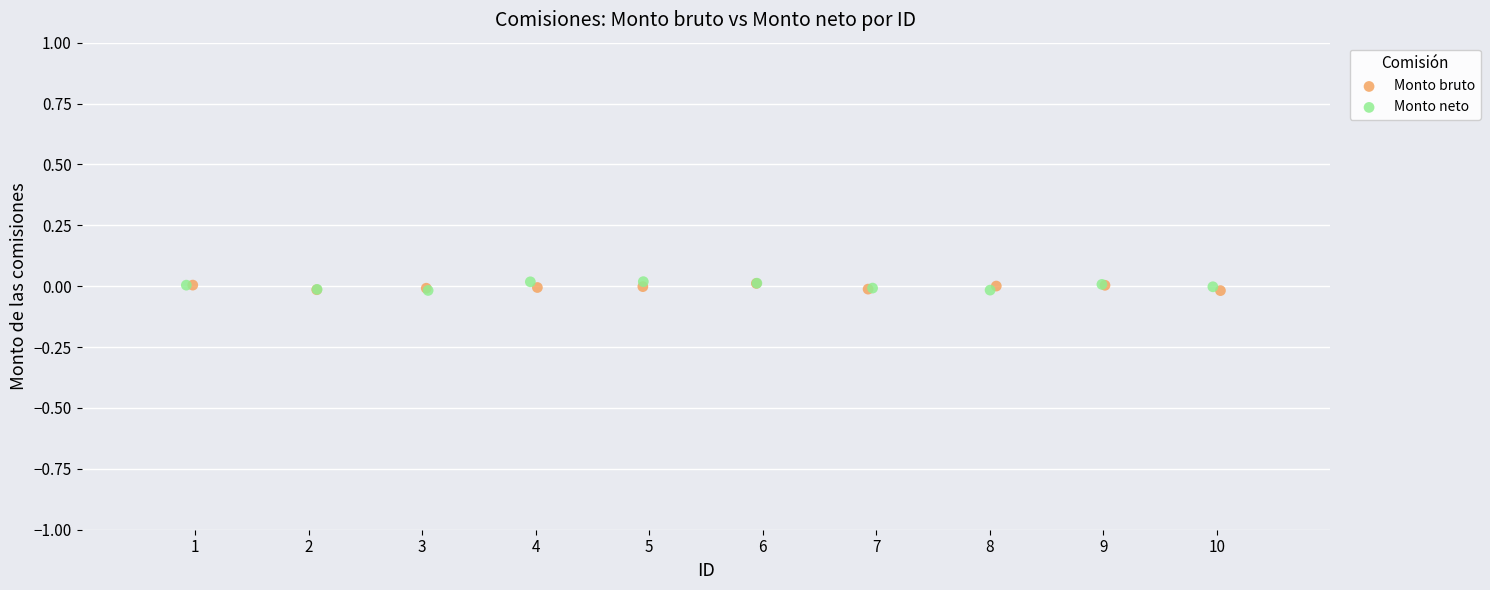

What are all the series names shown in the legend?

Monto bruto, Monto neto